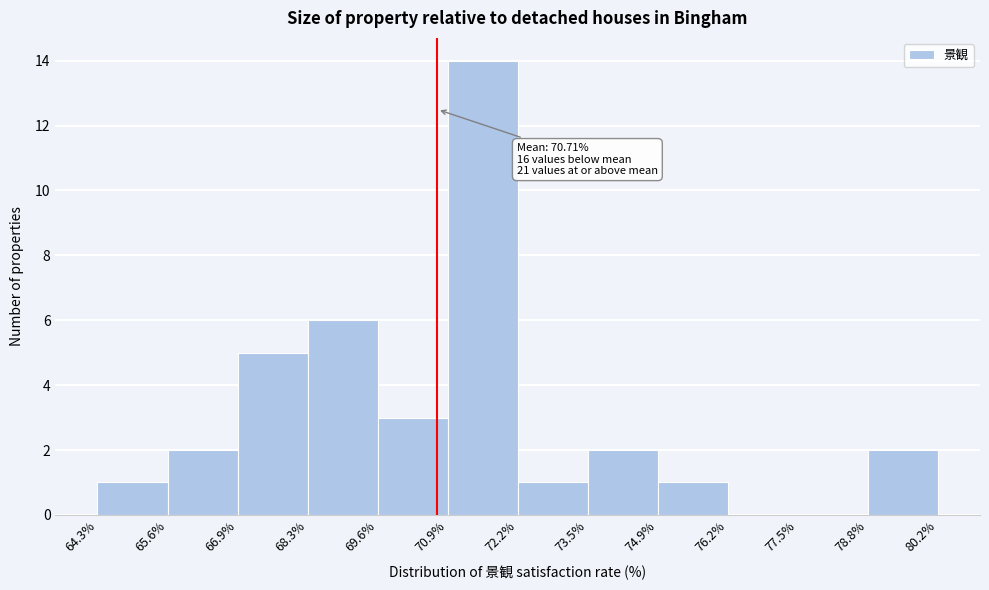

Over which range of the x-axis is the bar tallest?

70.9% to 72.2%